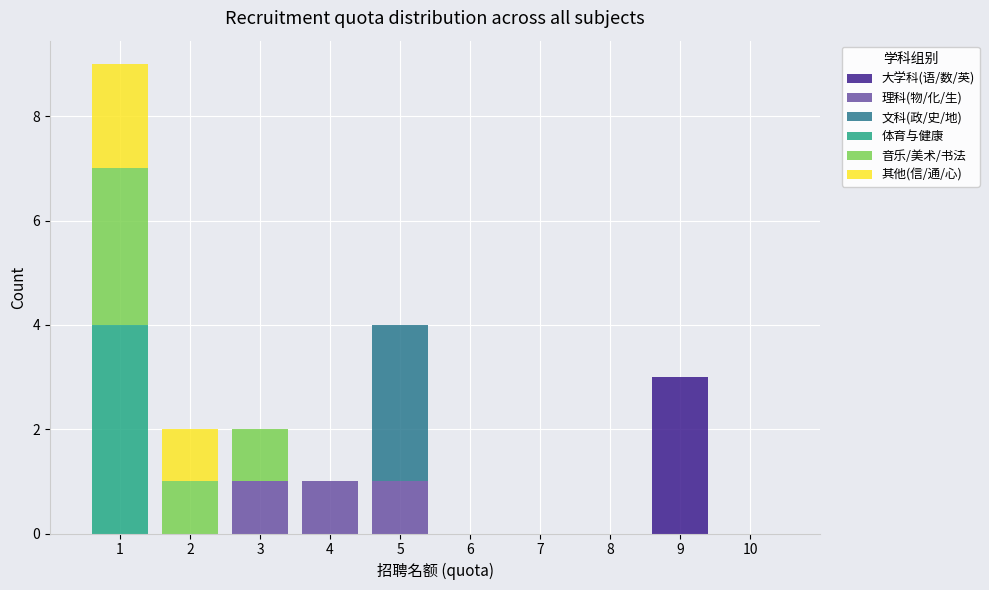

Which range on the x-axis has the tallest stacked bar (by total height)?

0.5 to 1.5